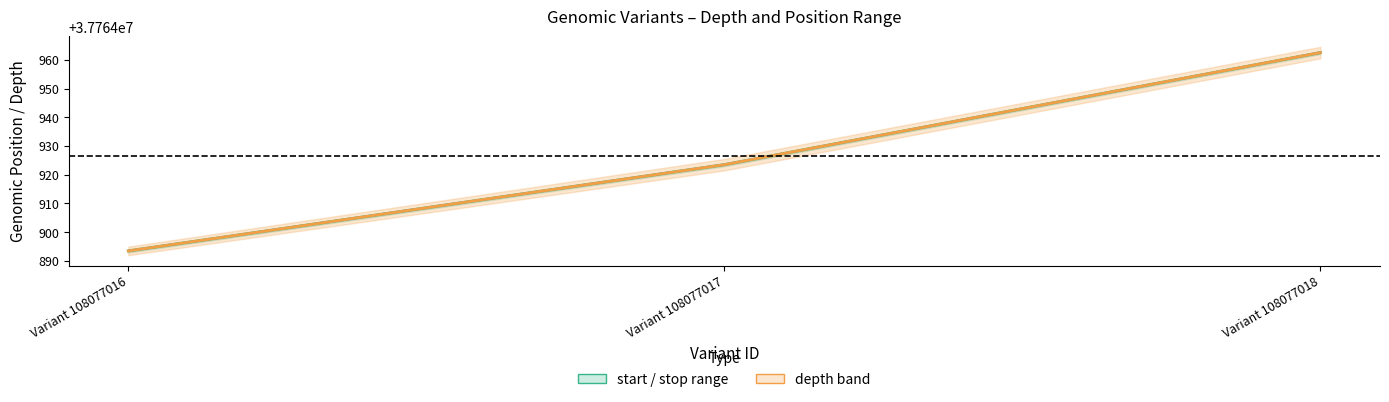

What is the sum of the start / stop range values at Variant 108077017 and Variant 108077018?

75529886.0